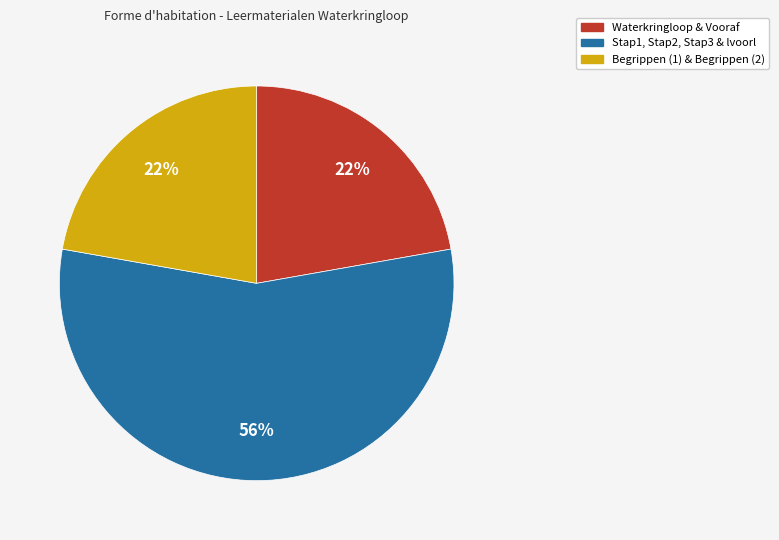

Is there a majority slice in this chart?

Yes